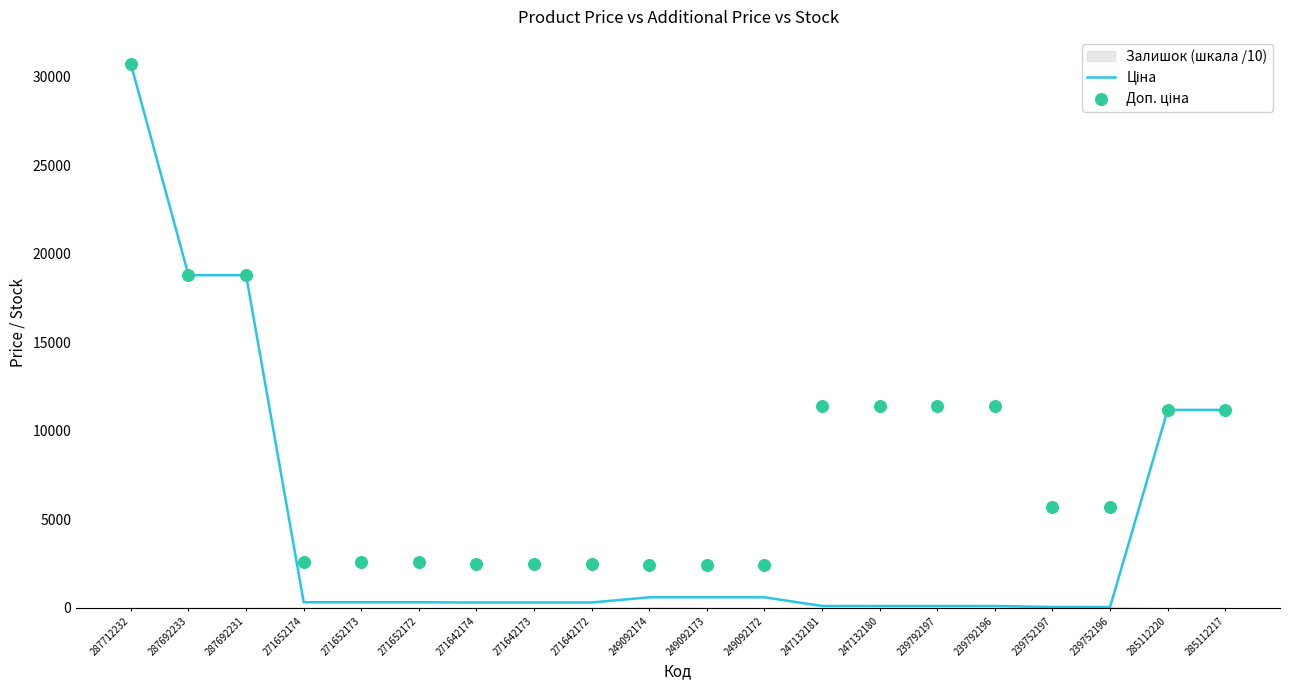

Which series has the largest total across all categories?

Доп. ціна